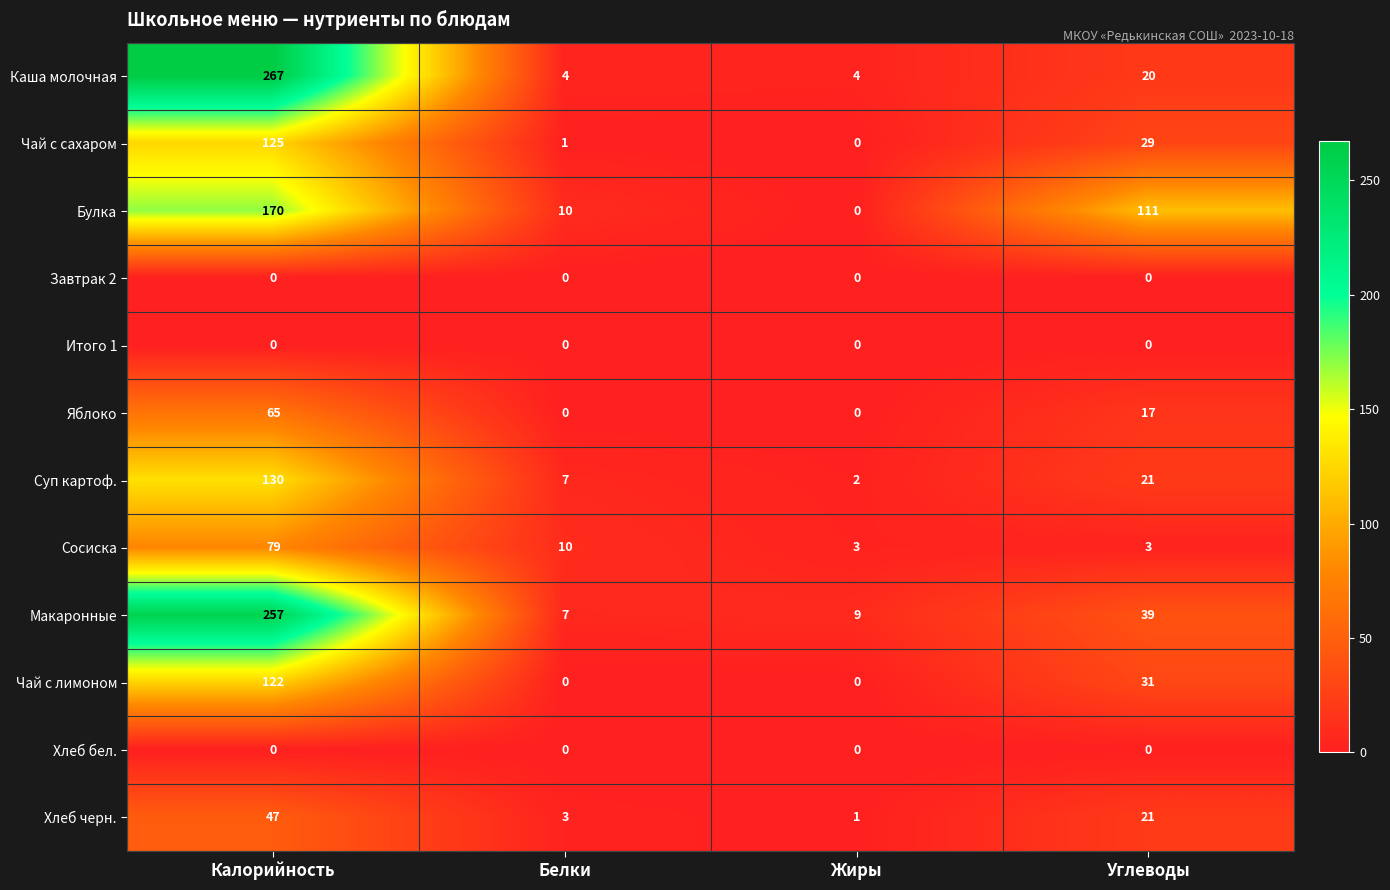

Is it true that Каша молочная equals 6 at Жиры?

False